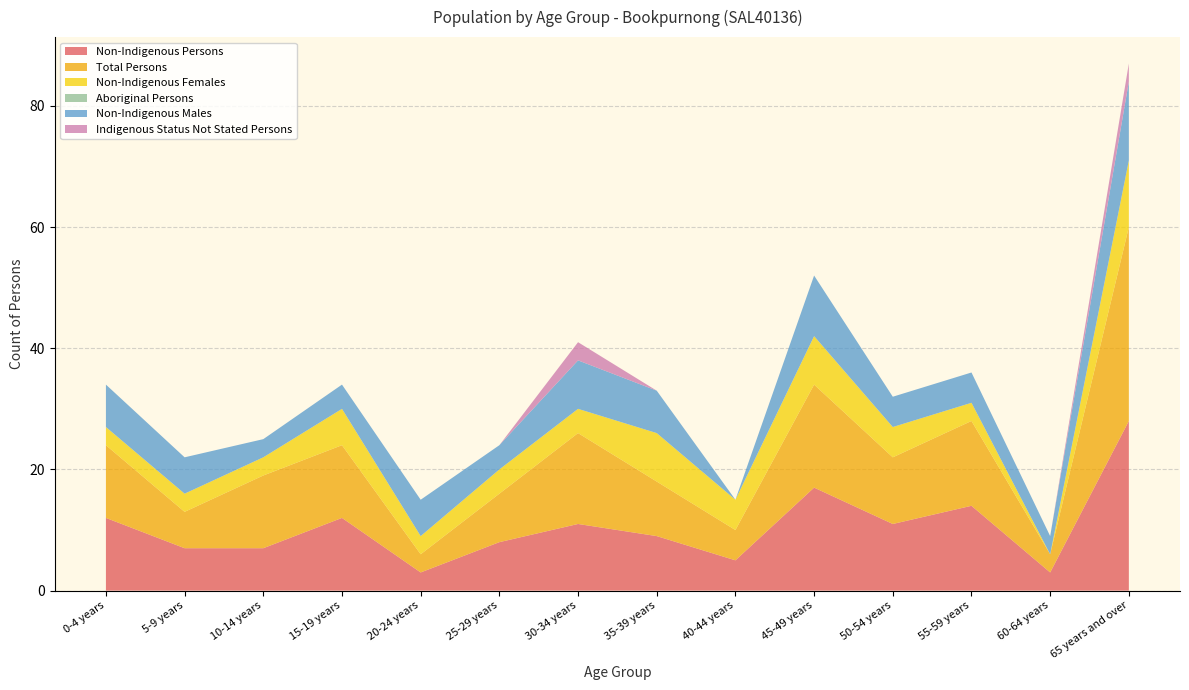

Reading left to right, transcribe all the data shown in this chart.

Non-Indigenous Persons: 12	7	7	12	3	8	11	9	5	17	11	14	3	28
Total Persons: 12	6	12	12	3	8	15	9	5	17	11	14	3	32
Non-Indigenous Females: 3	3	3	6	3	4	4	8	5	8	5	3	0	11
Aboriginal Persons: 0	0	0	0	0	0	0	0	0	0	0	0	0	0
Non-Indigenous Males: 7	6	3	4	6	4	8	7	0	10	5	5	3	13
Indigenous Status Not Stated Persons: 0	0	0	0	0	0	3	0	0	0	0	0	0	3